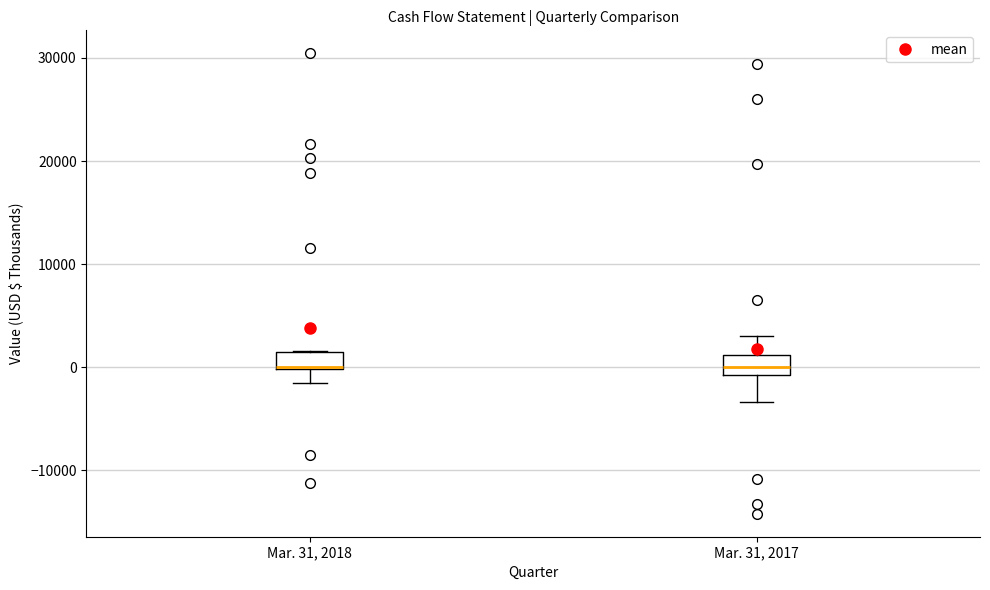

Where does the median line of the box for Mar. 31, 2017 sit on the y-axis? The values are not printed on the chart, so give them approximately, as read against the axis.

0